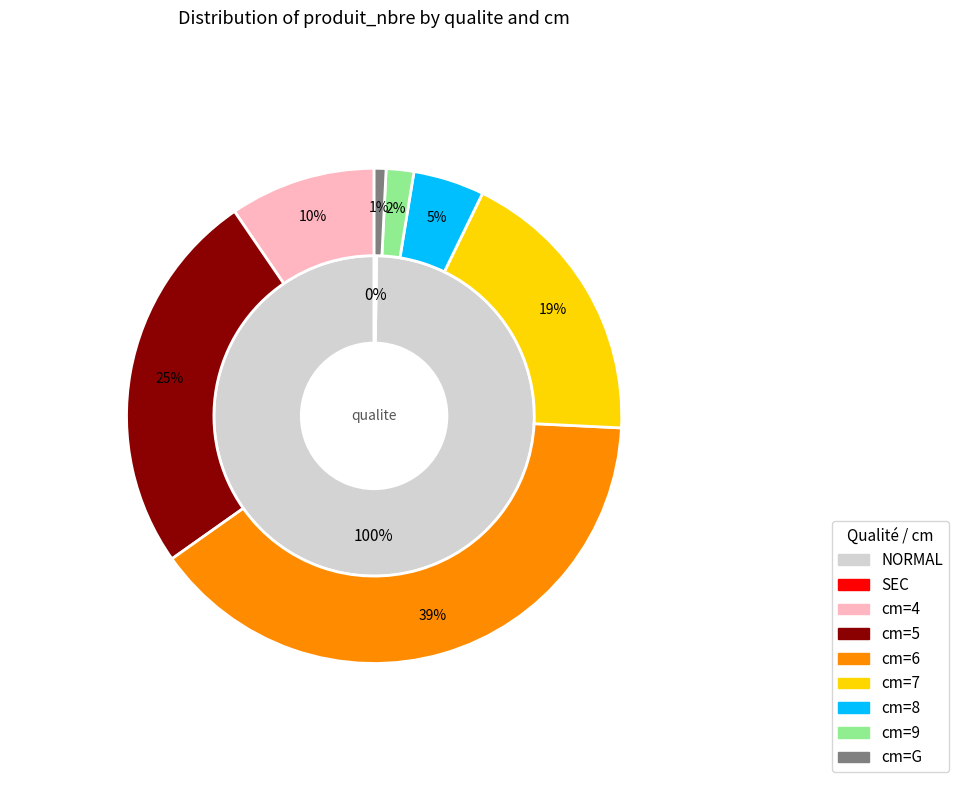

Is 6 the majority of the pie?

No